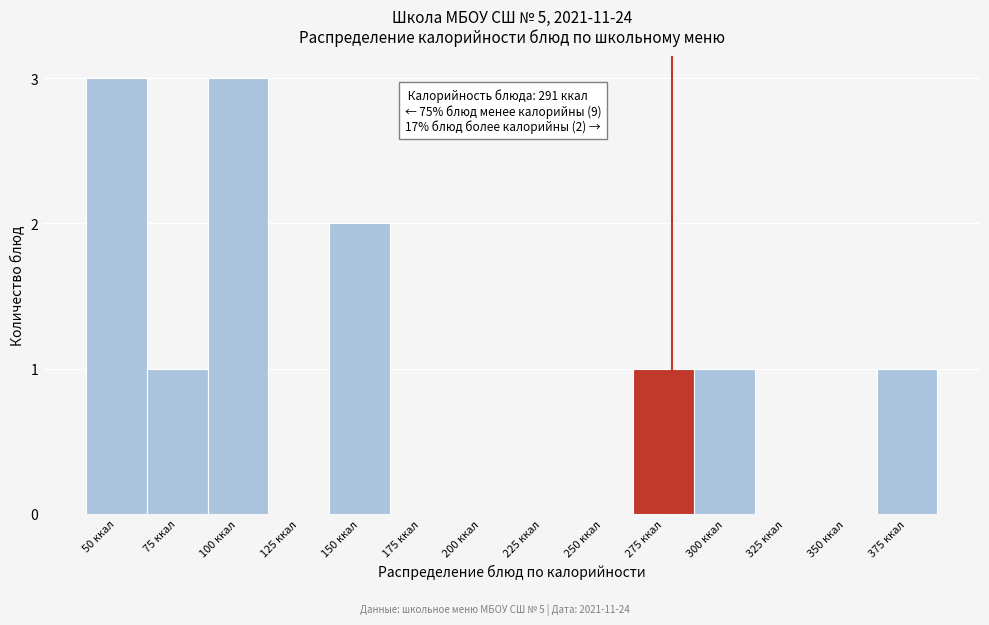

Reading left to right, extract all data points from this chart.

50 ккал=3	75 ккал=1	100 ккал=3	125 ккал=0	150 ккал=2	175 ккал=0	200 ккал=0	225 ккал=0	250 ккал=0	275 ккал=1	300 ккал=1	325 ккал=0	350 ккал=0	375 ккал=1